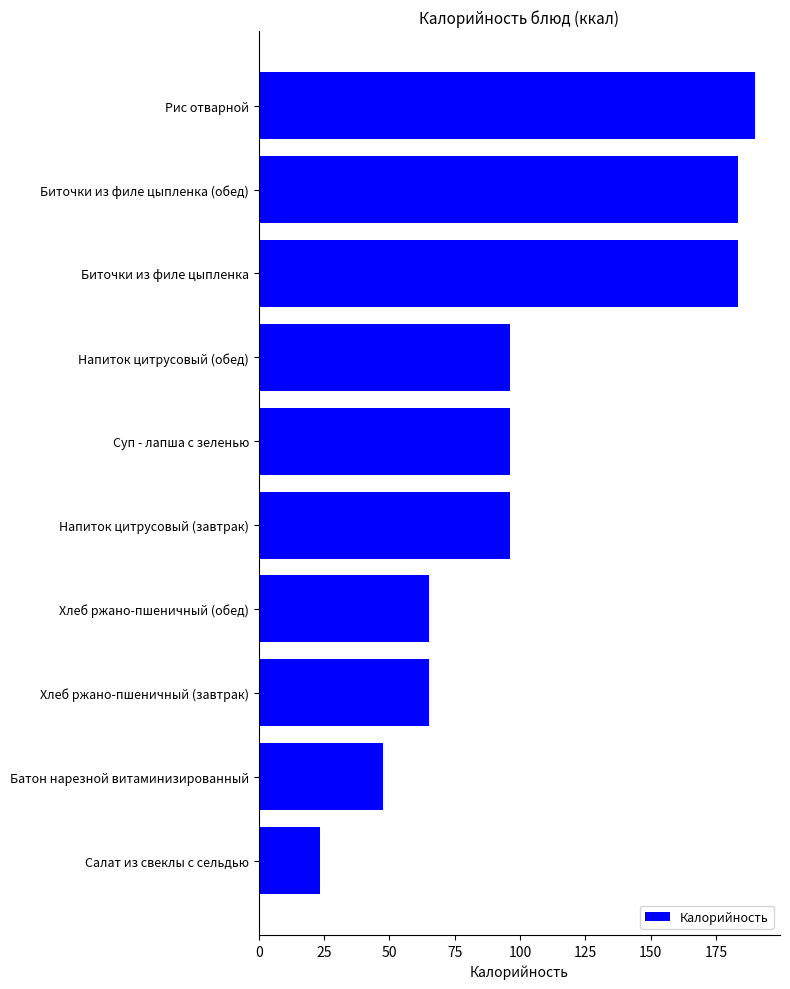

What is the difference between the second highest and second lowest values?

136.2